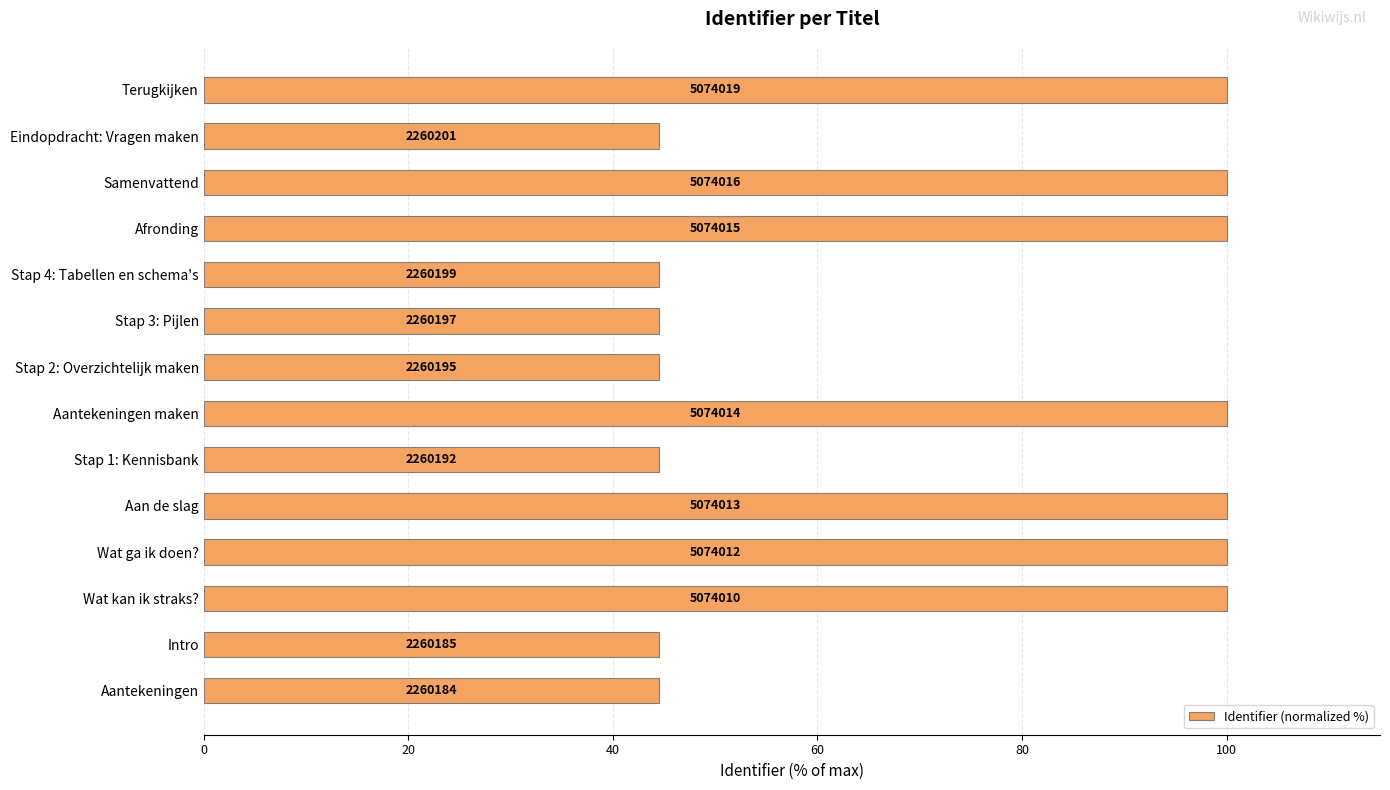

Does the chart contain any negative values?

No